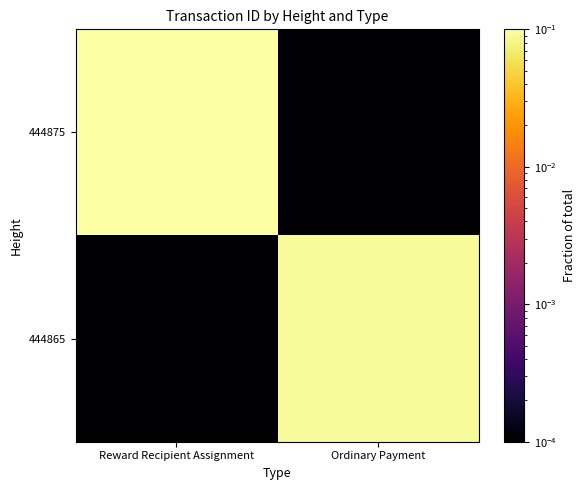

What is the total value across all series at Ordinary Payment?

0.1